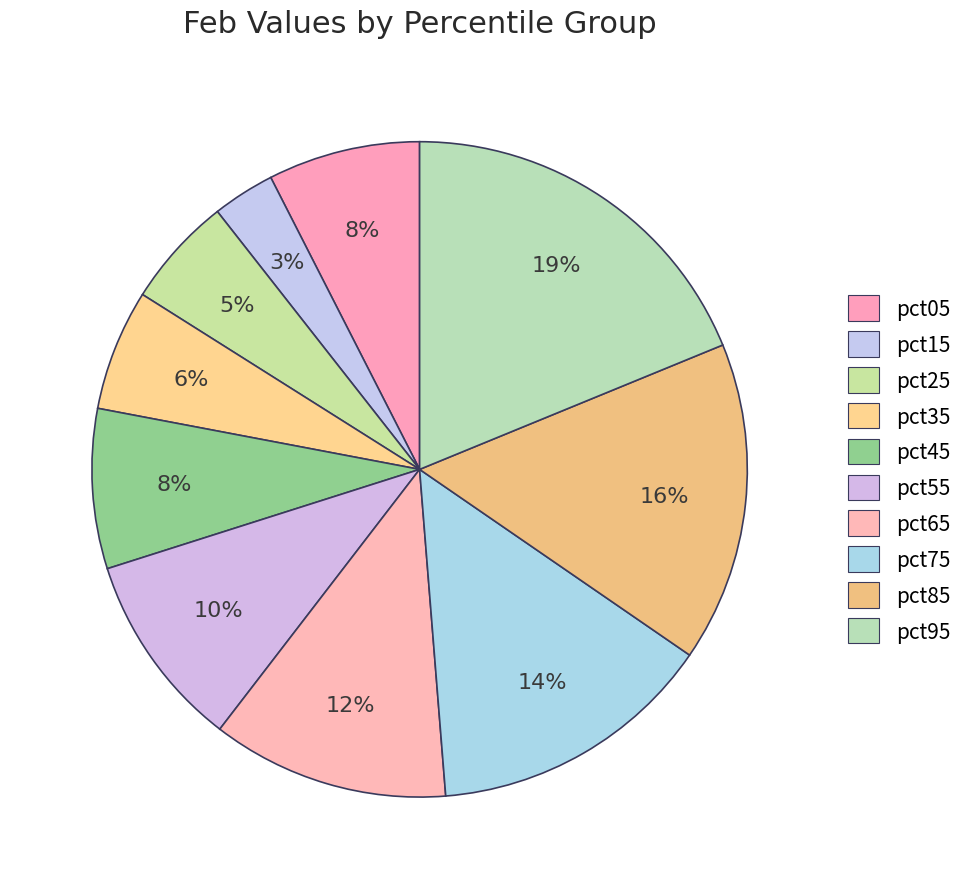

How many segments does this pie chart have?

10